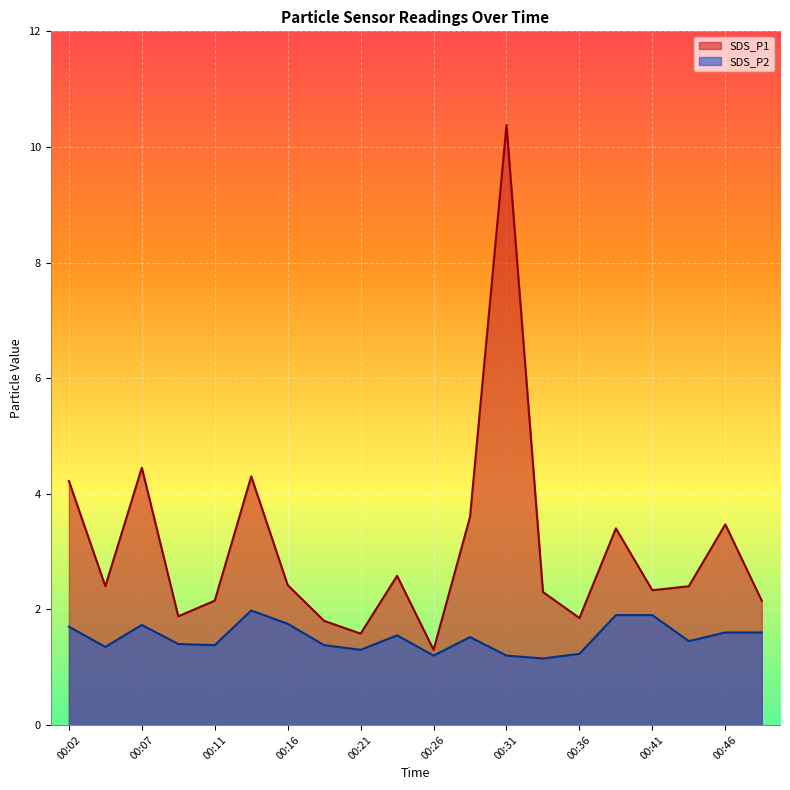

In SDS_P1, how many points are lower than both neighbors (excluding endpoints)?

6